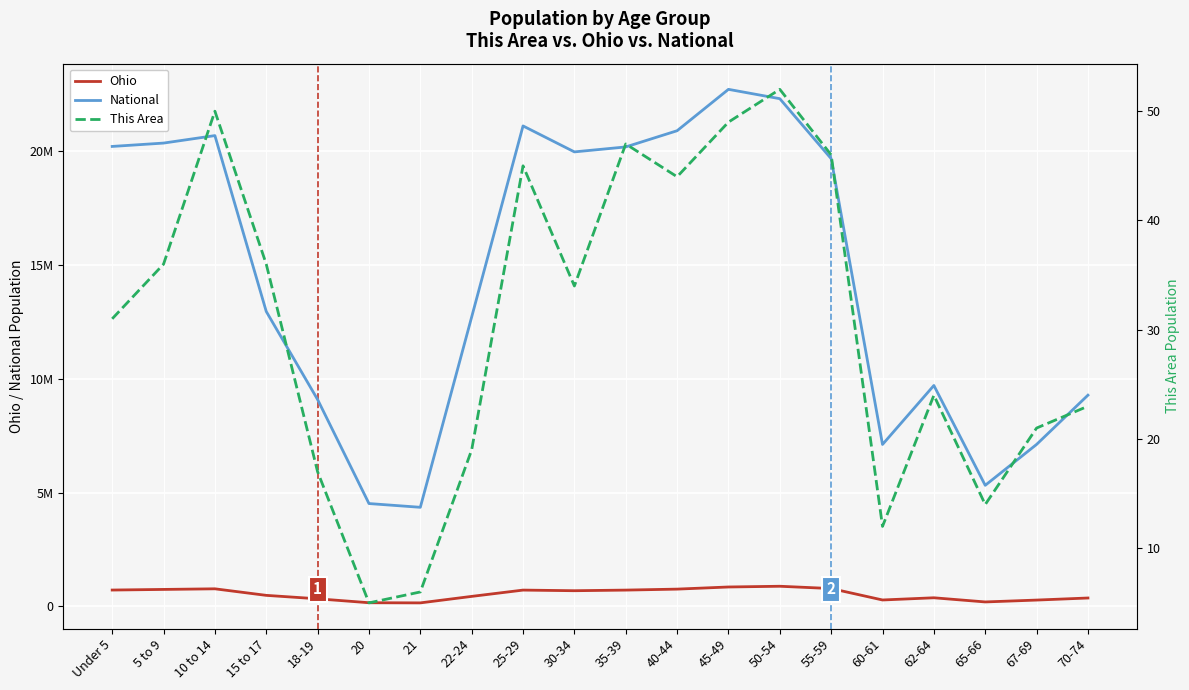

Which series has the widest spread of values?

National